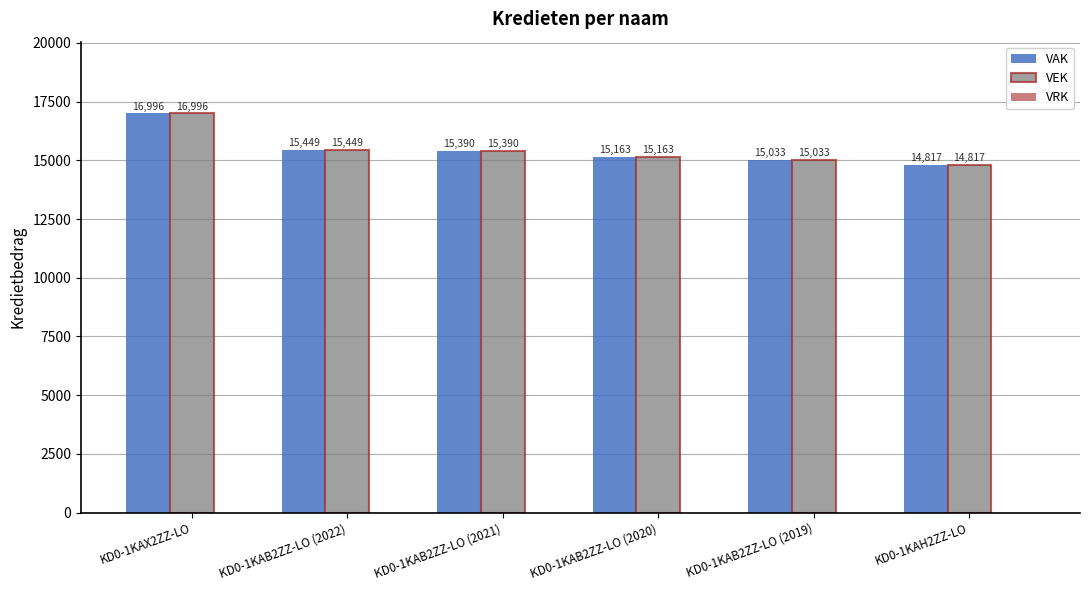

List the labels in order of VEK value, smallest first.

KD0-1KAH2ZZ-LO, KD0-1KAB2ZZ-LO (2019), KD0-1KAB2ZZ-LO (2020), KD0-1KAB2ZZ-LO (2021), KD0-1KAB2ZZ-LO (2022), KD0-1KAX2ZZ-LO